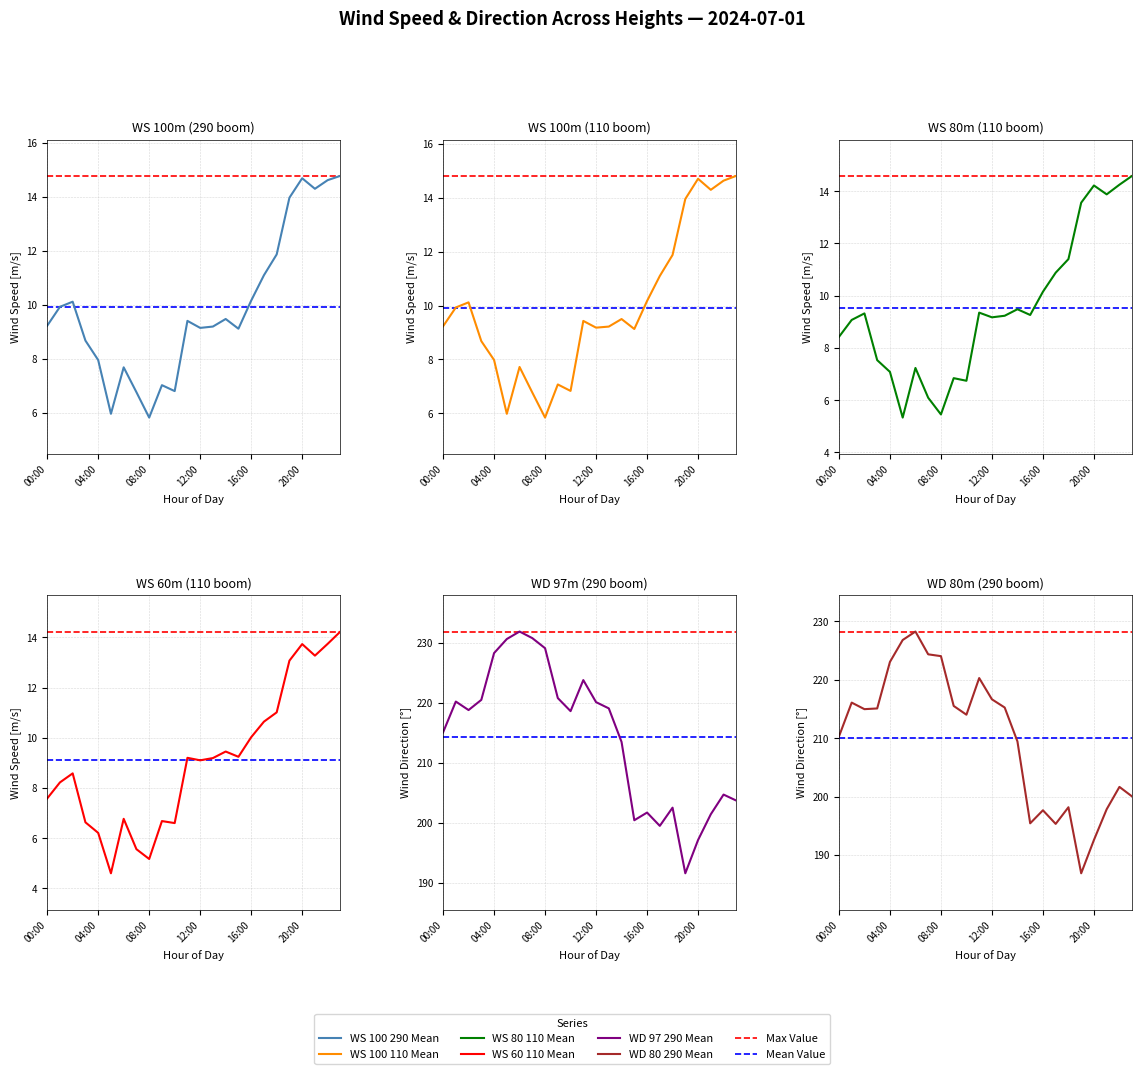

Does the chart display data point markers on the line(s)?

No